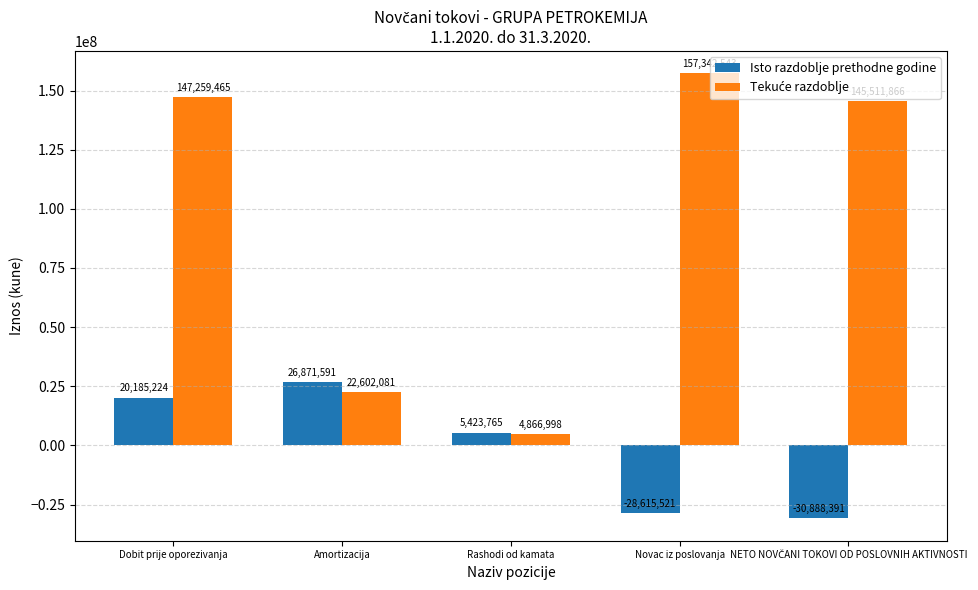

How many positive values does the Isto razdoblje prethodne godine series have?

3